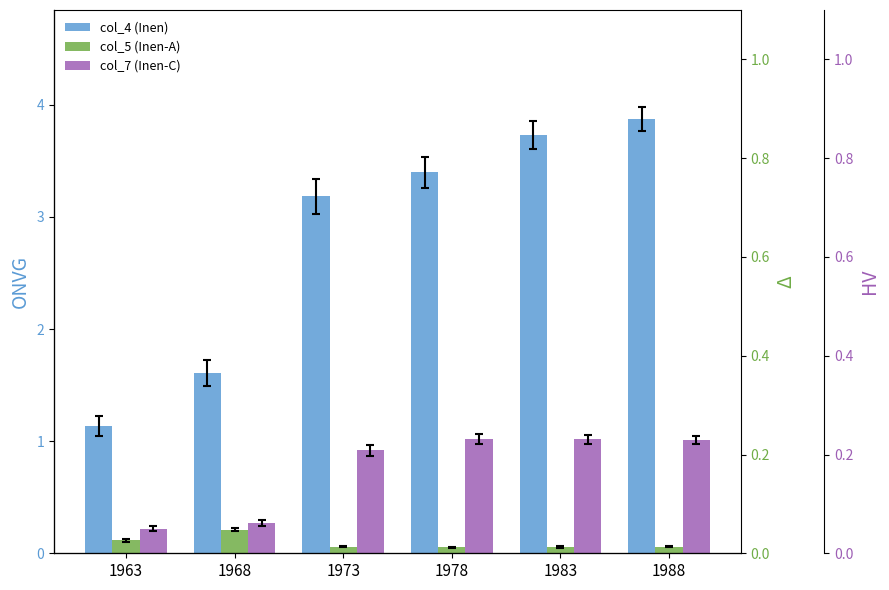

Count the col_5 (Inen-A) values in the range 0 to 1.

6